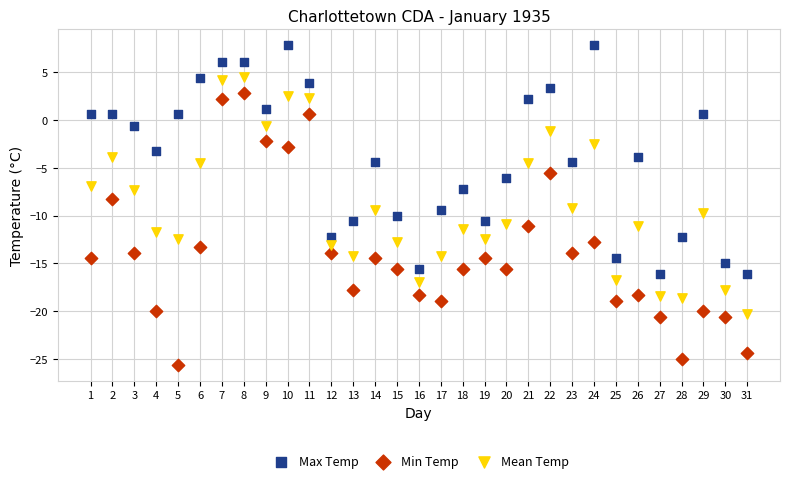

Which series has the widest spread of Y values?

Min Temp